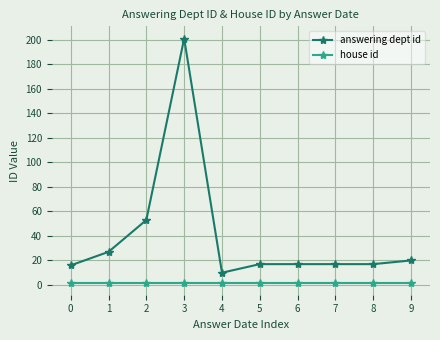

Which series has the widest spread of values?

answering dept id